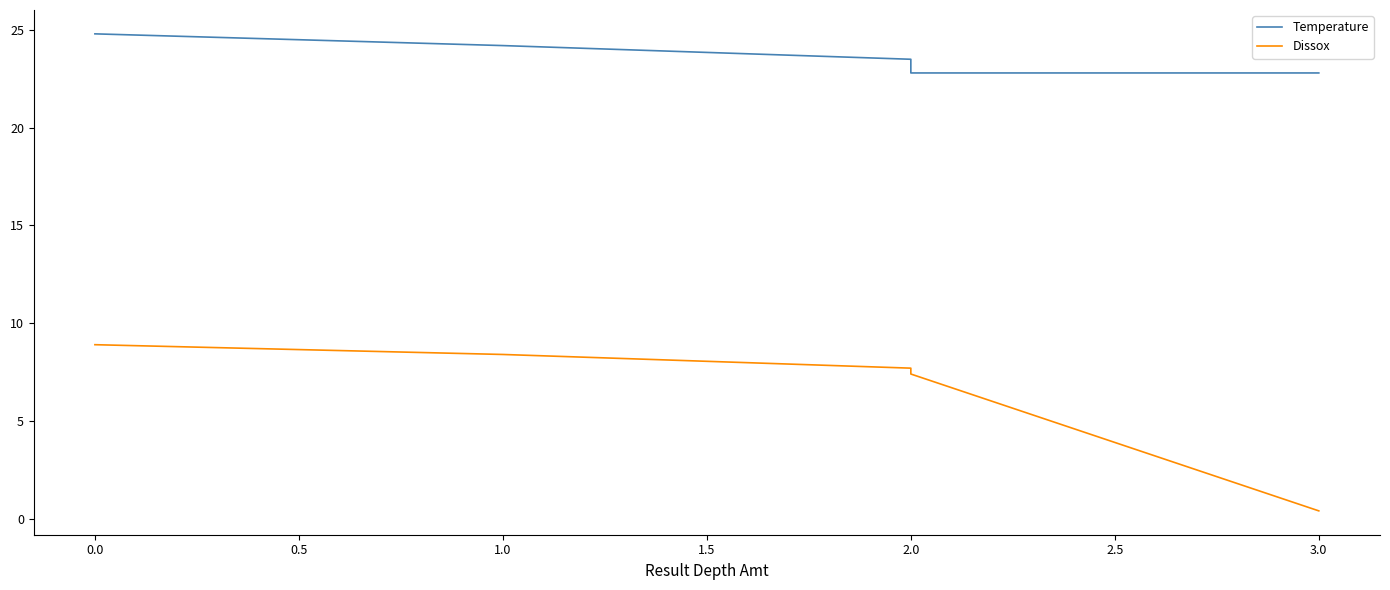

What is the difference between the second highest and minimum values in the Temperature series?

1.4